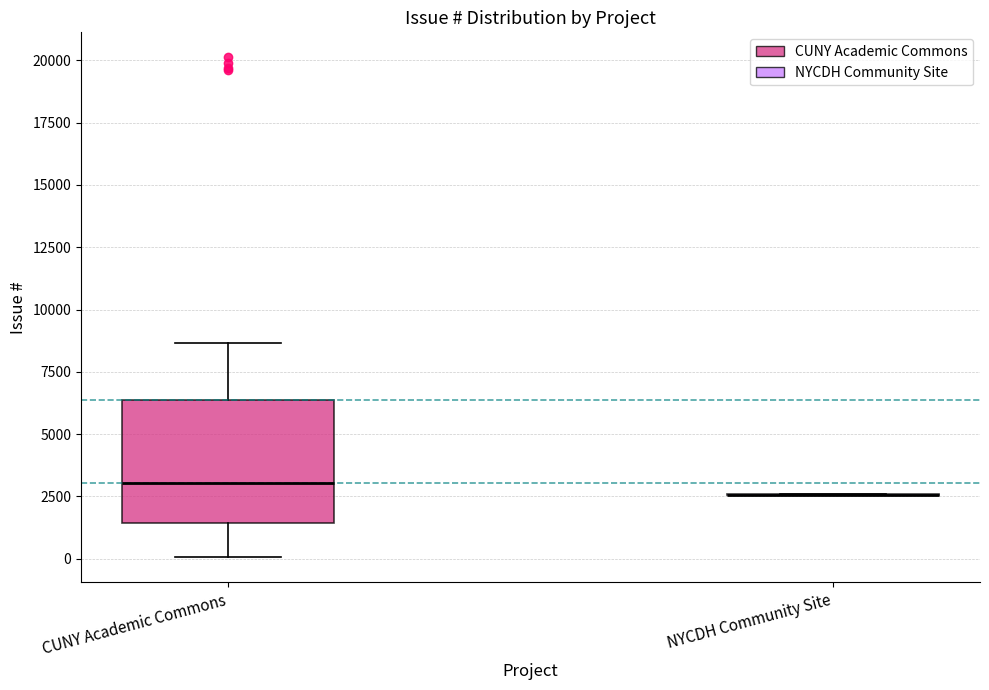

Comparing the boxes themselves (not the whiskers), which one is the tallest?

CUNY Academic Commons